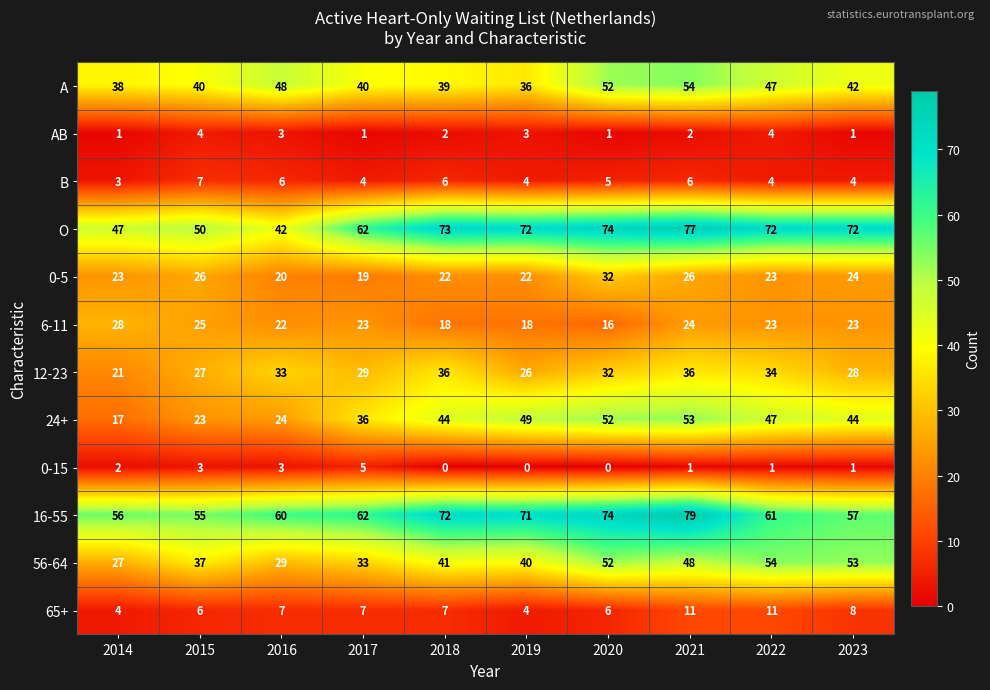

What is the difference between the maximum and second lowest values in the 56-64 series?

25